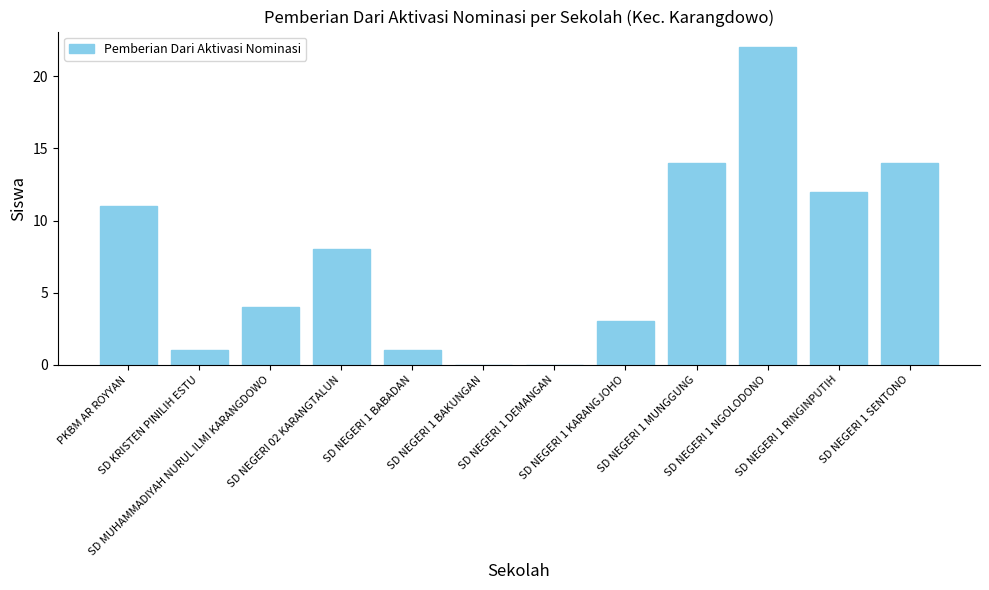

How many data points does each series have?

12